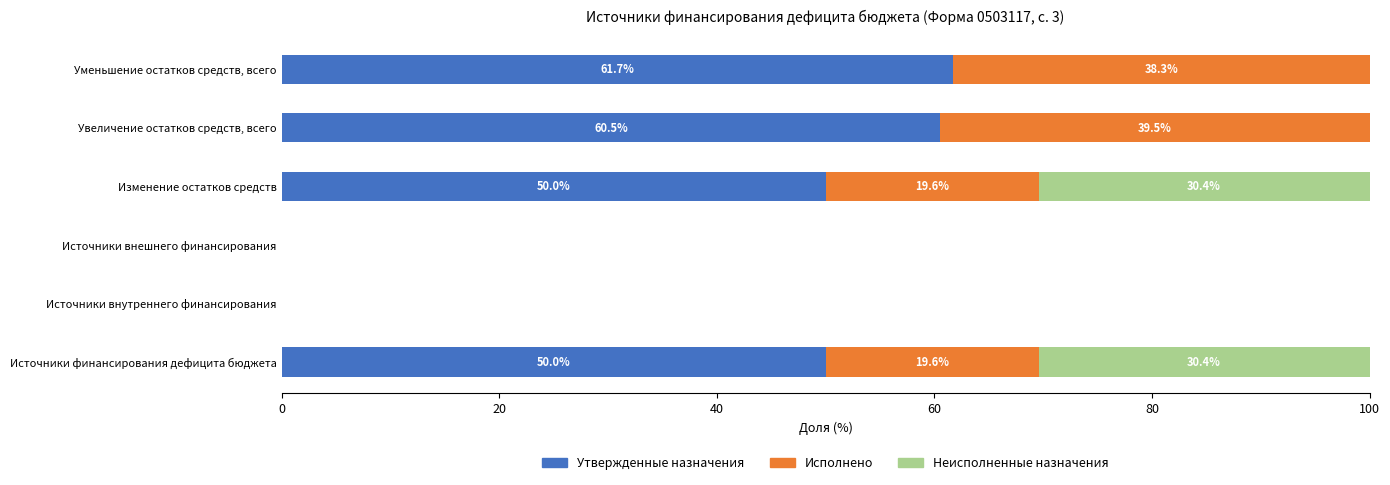

The Утвержденные назначения series shows 61.7 at Уменьшение остатков средств, всего. True or false?

True